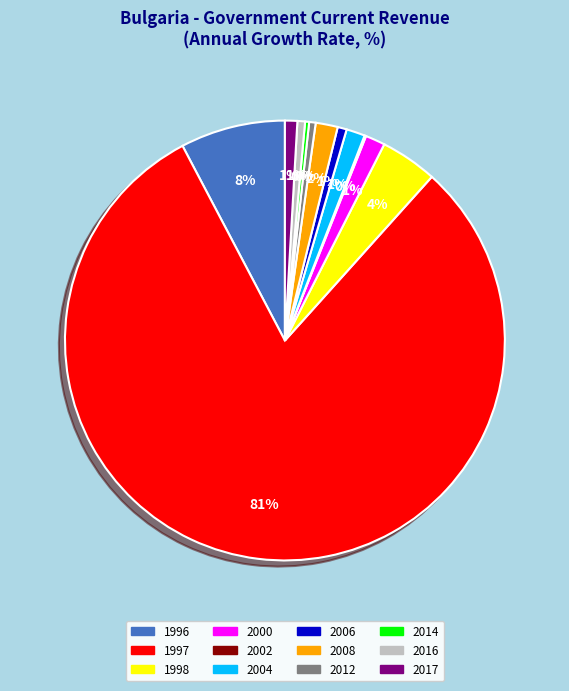

Combined, do 2000 and 2016 account for over 50%?

No